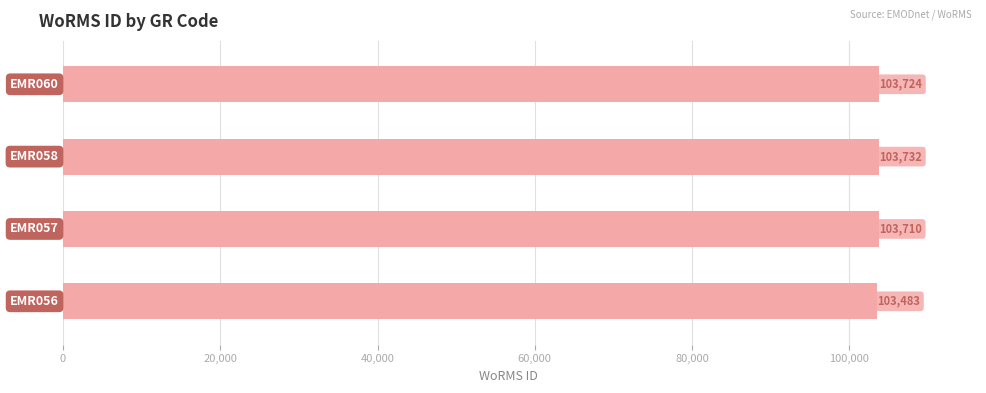

What is the greatest value displayed?

103732